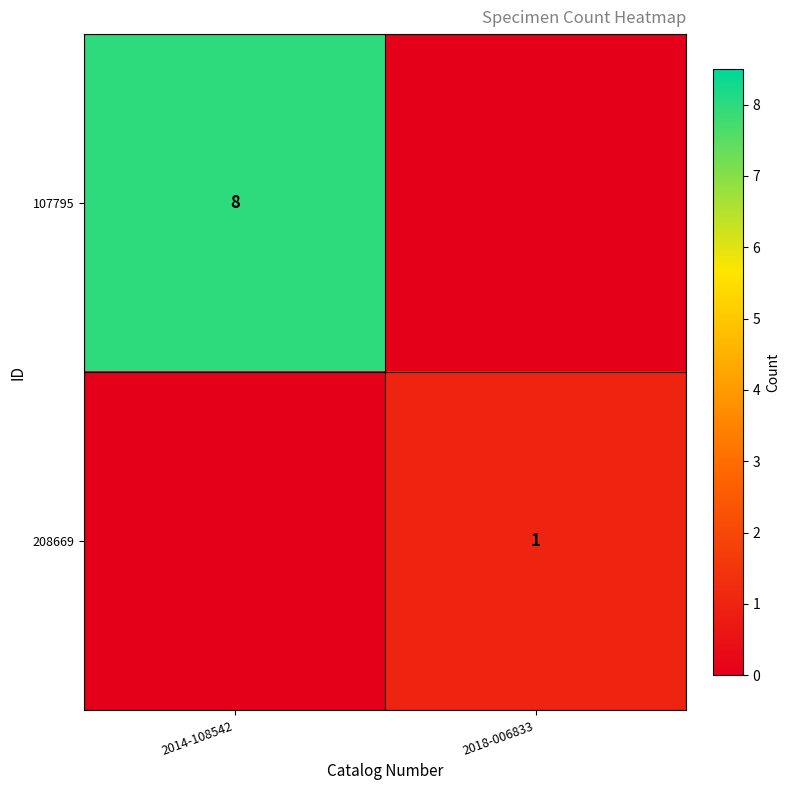

True or false: 107795 has a value of 14 at 2014-108542.

False